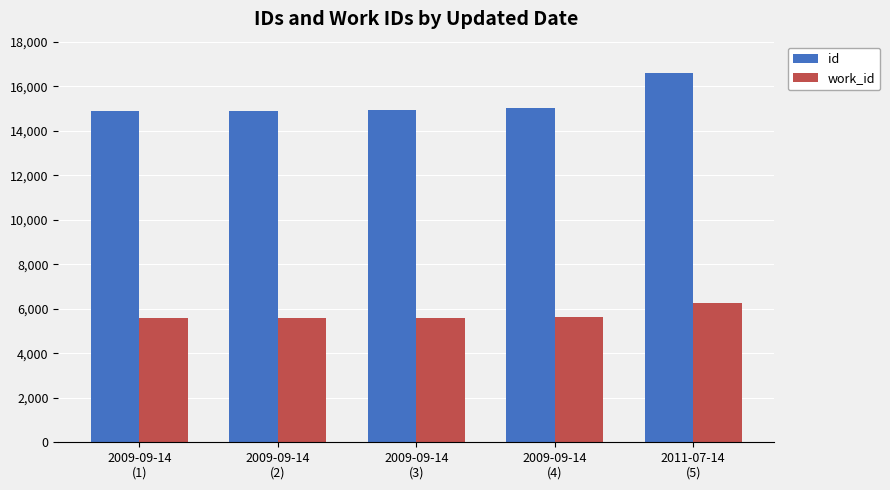

What is the difference between the highest and lowest values at 2009-09-14
(2)?

9322